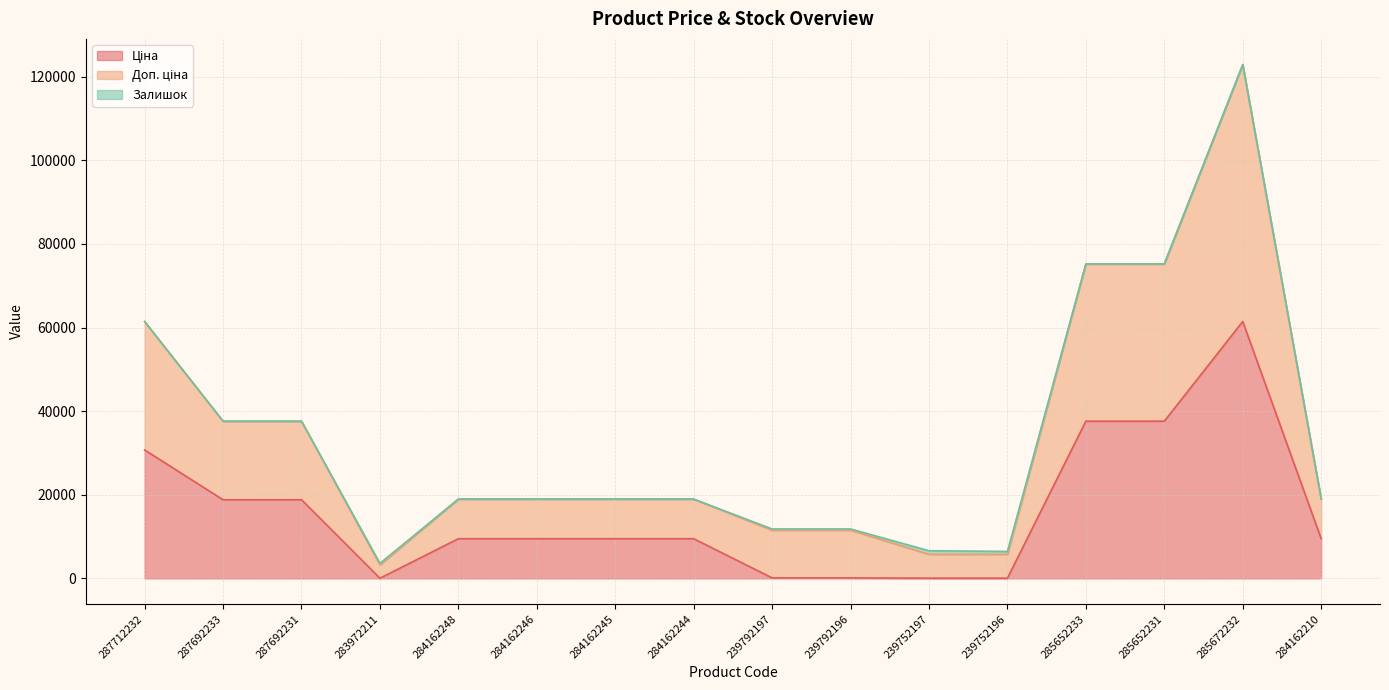

At which category does Ціна reach its first local peak?

285672232